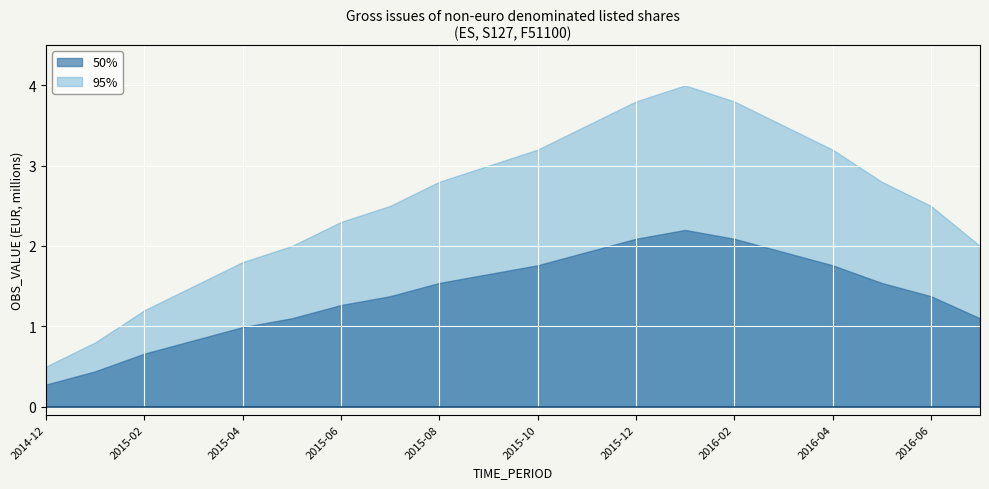

The value of OBS_VALUE_upper at 2015-02 is 1.2. True or false?

True